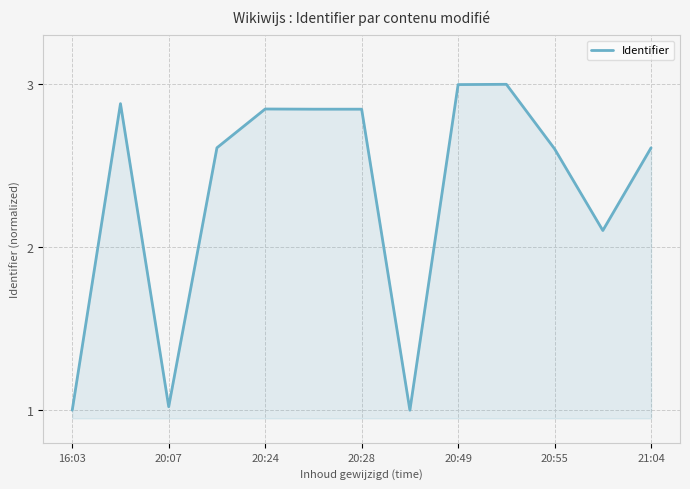

What is the difference between the maximum and minimum values?

2.0